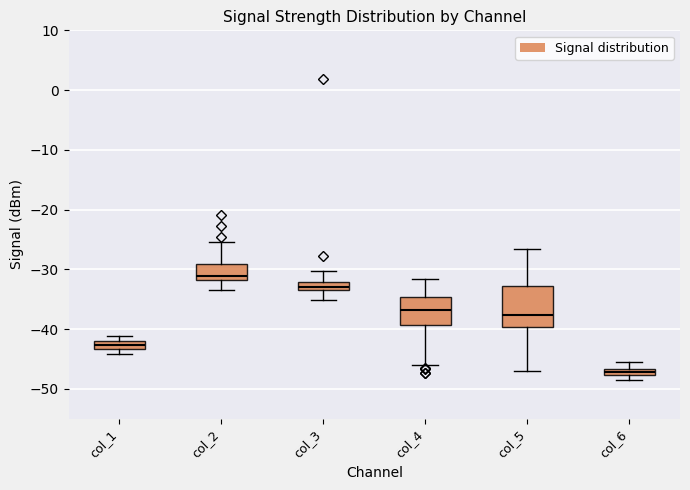

Which box is the tallest, from its lower edge to its upper edge?

col_5